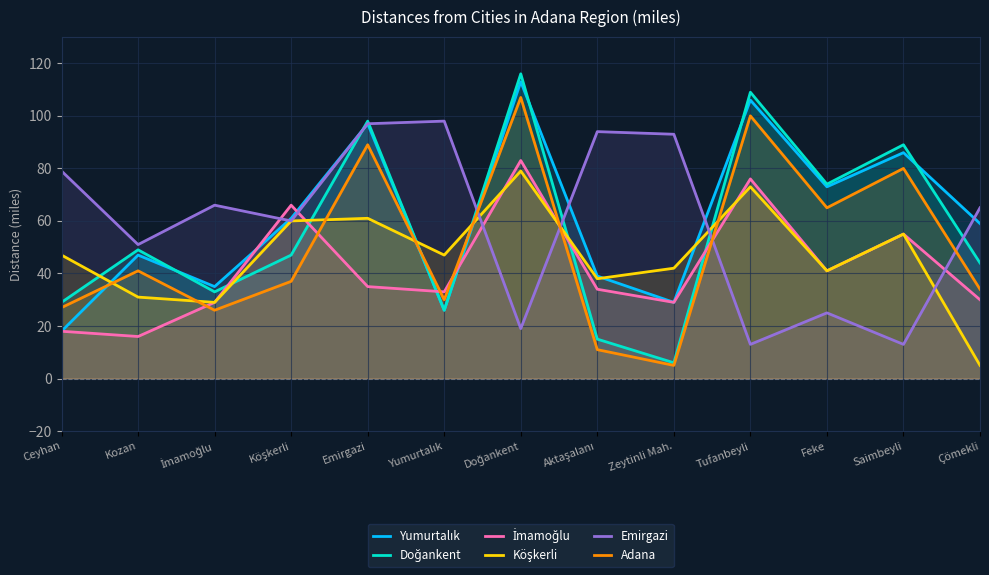

The Adana series shows 37 at Köşkerli. True or false?

True